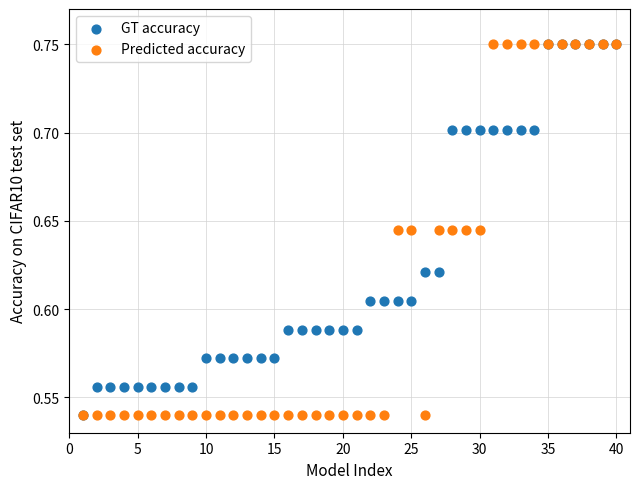

What are all the series names shown in the legend?

GT accuracy, Predicted accuracy